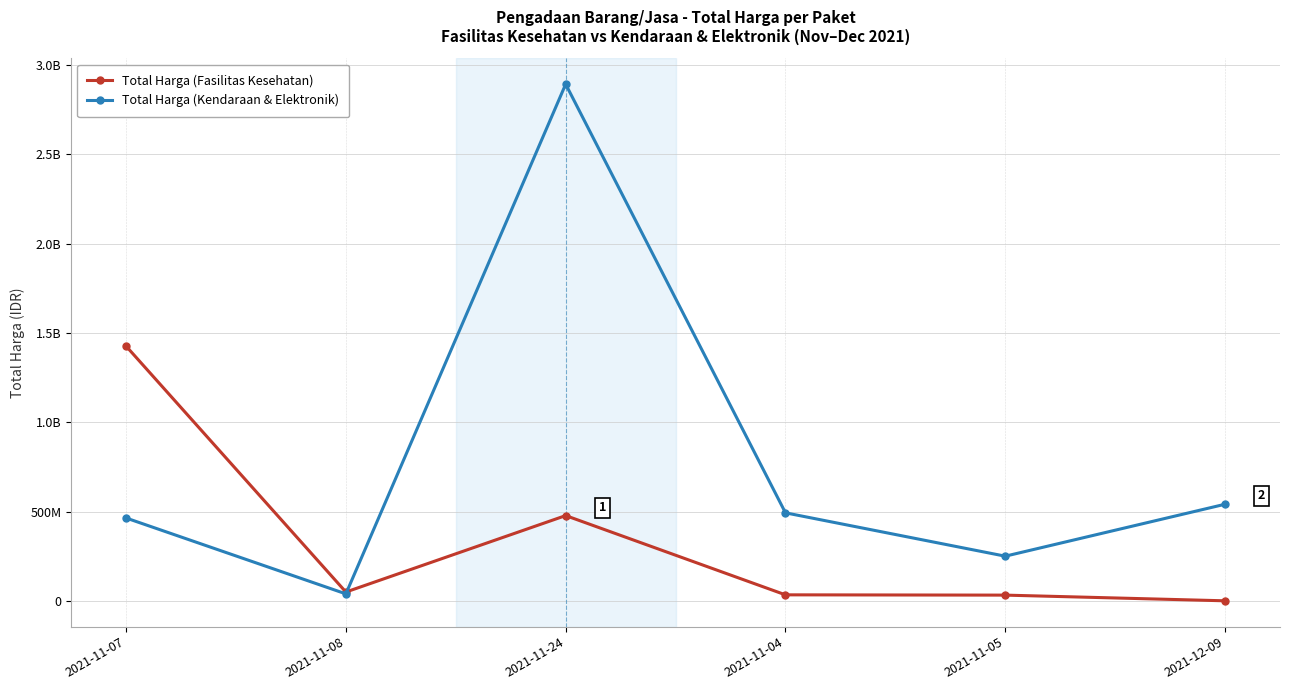

Which category has the highest value across all series?

2021-11-24